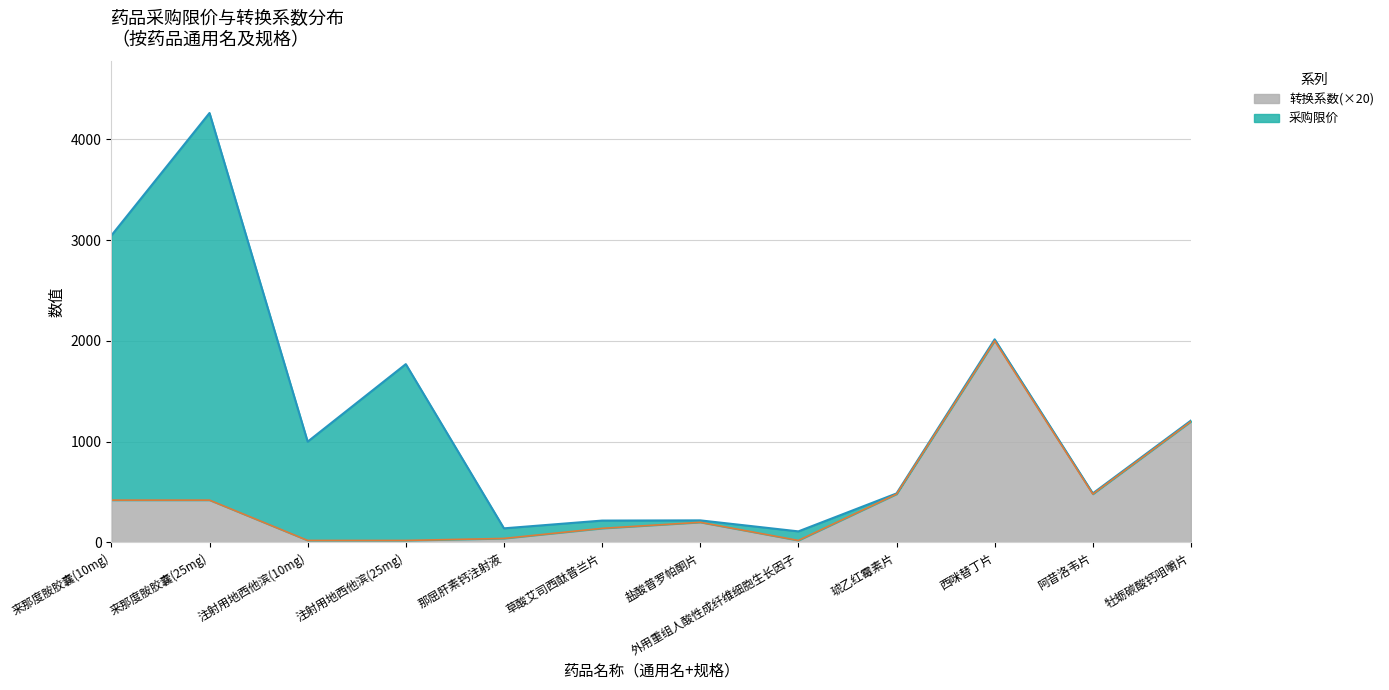

What is the label of the 11th point from the left?

阿昔洛韦片